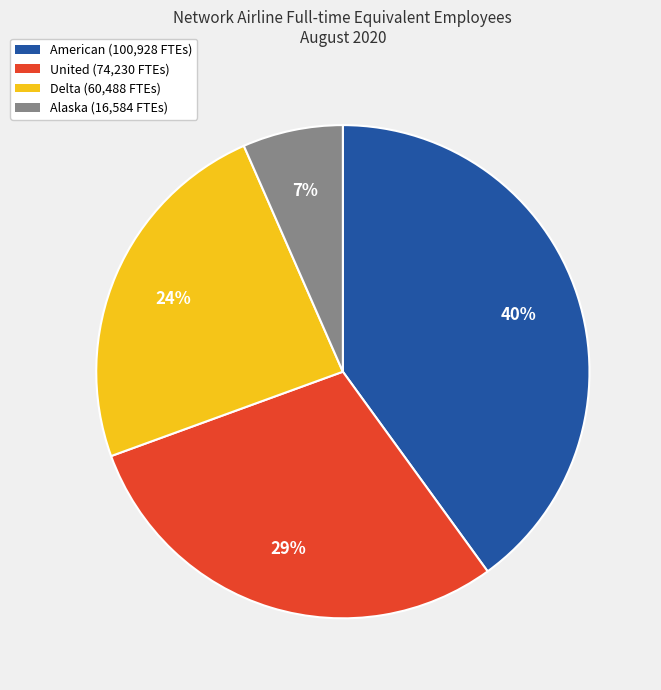

To the nearest percent, what is the combined percentage of Alaska and United?

36%